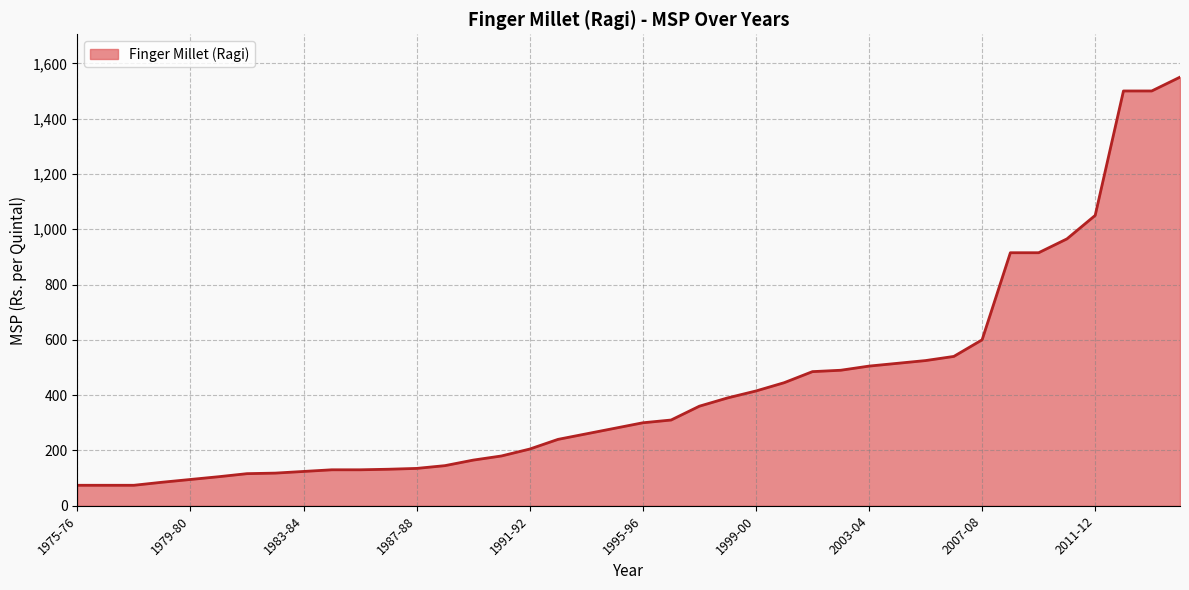

What is the minimum value shown in the chart?

74